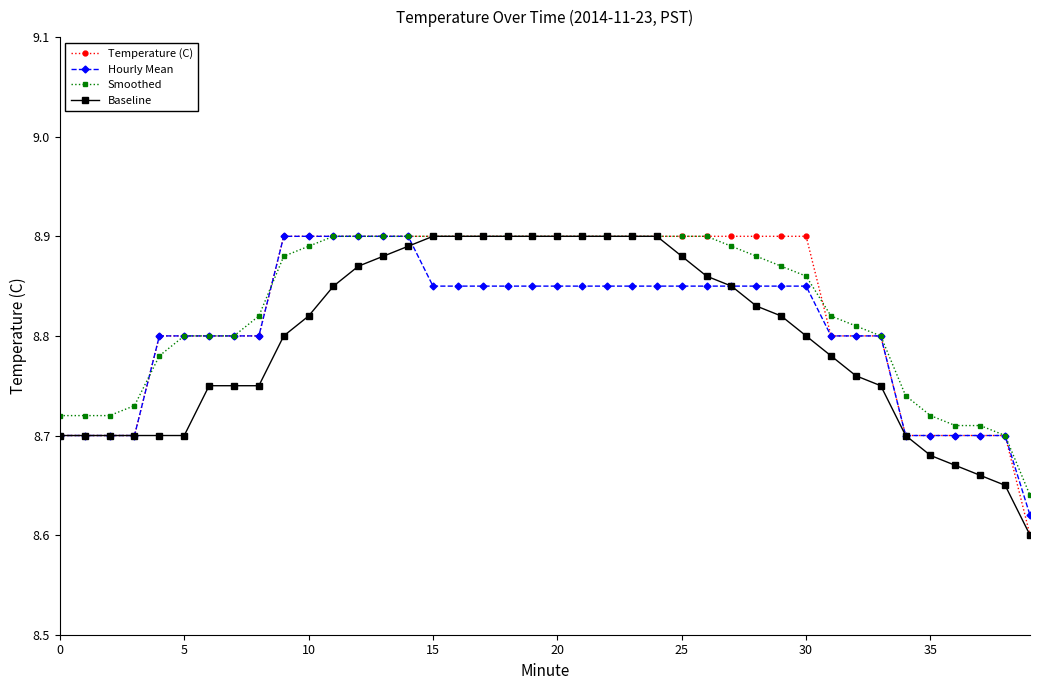

At how many categories does at least one series exceed 8?

40